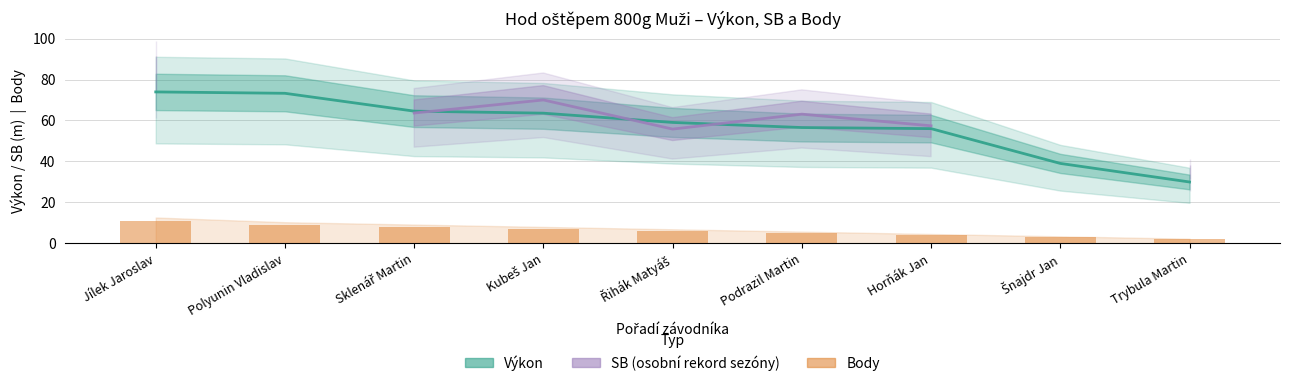

At which category is the sum across all series the highest?

Jílek Jaroslav